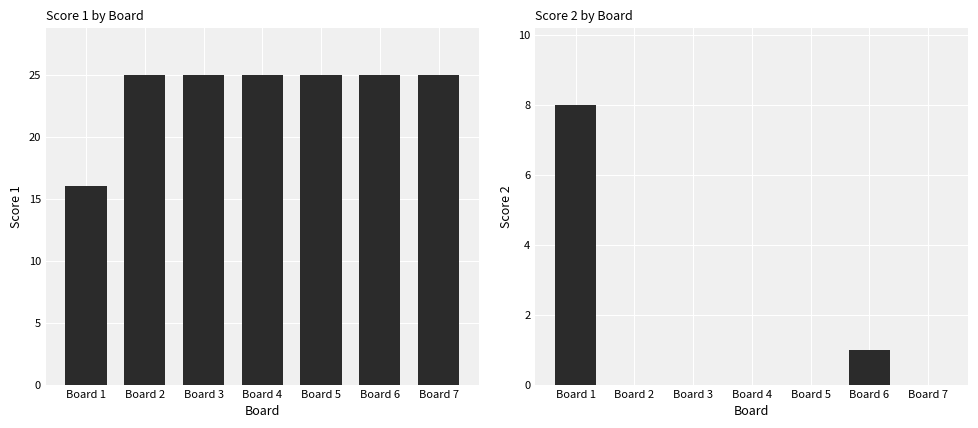

Which series changed the most between Board 1 and Board 4?

Score 1